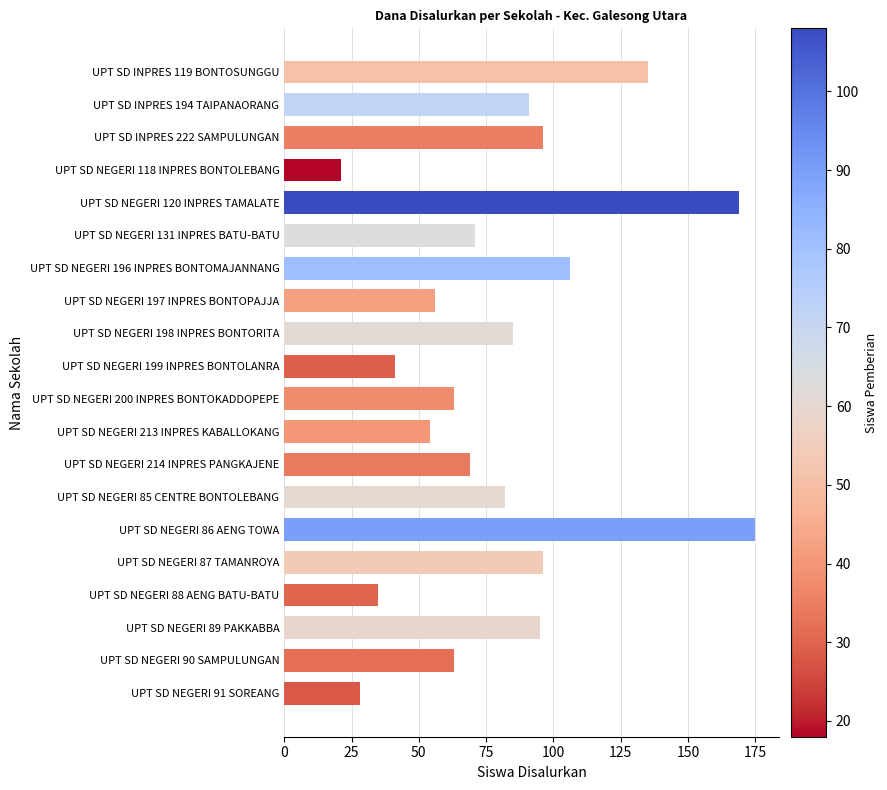

Which has a higher value, UPT SD NEGERI 199 INPRES BONTOLANRA or UPT SD NEGERI 85 CENTRE BONTOLEBANG?

UPT SD NEGERI 85 CENTRE BONTOLEBANG